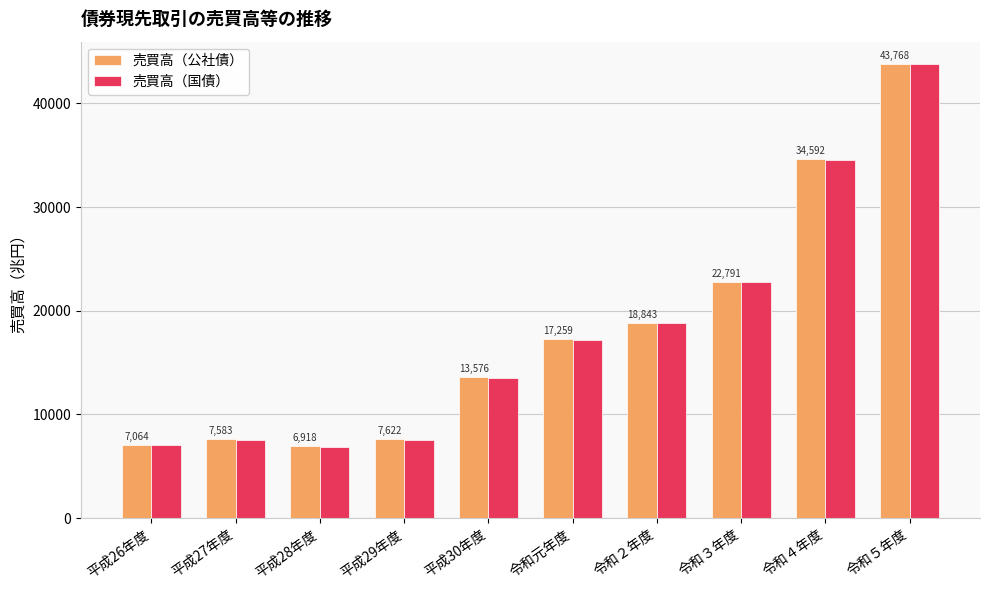

What is the approximate value of 売買高（国債） at 令和元年度?

17222.5